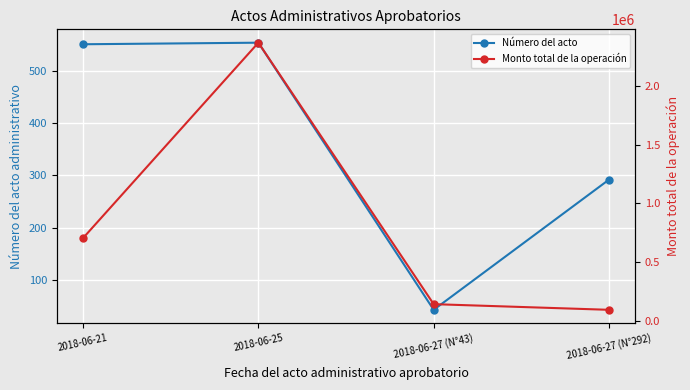

What is the label of the 4th point from the right?

2018-06-21